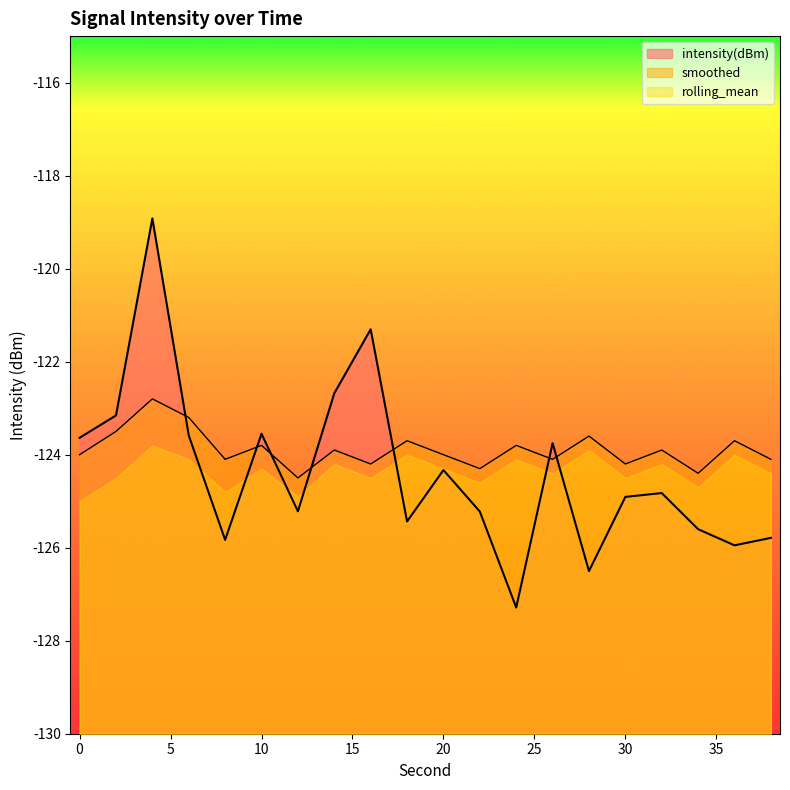

How many values in the intensity(dBm) series are below -124?

12